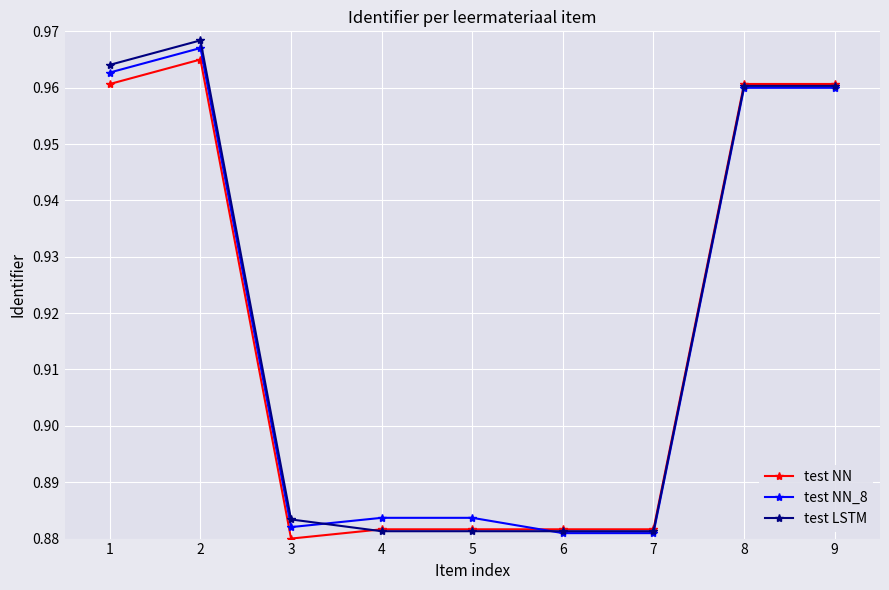

At 1, list the series in order from largest to smallest.

test LSTM, test NN_8, test NN